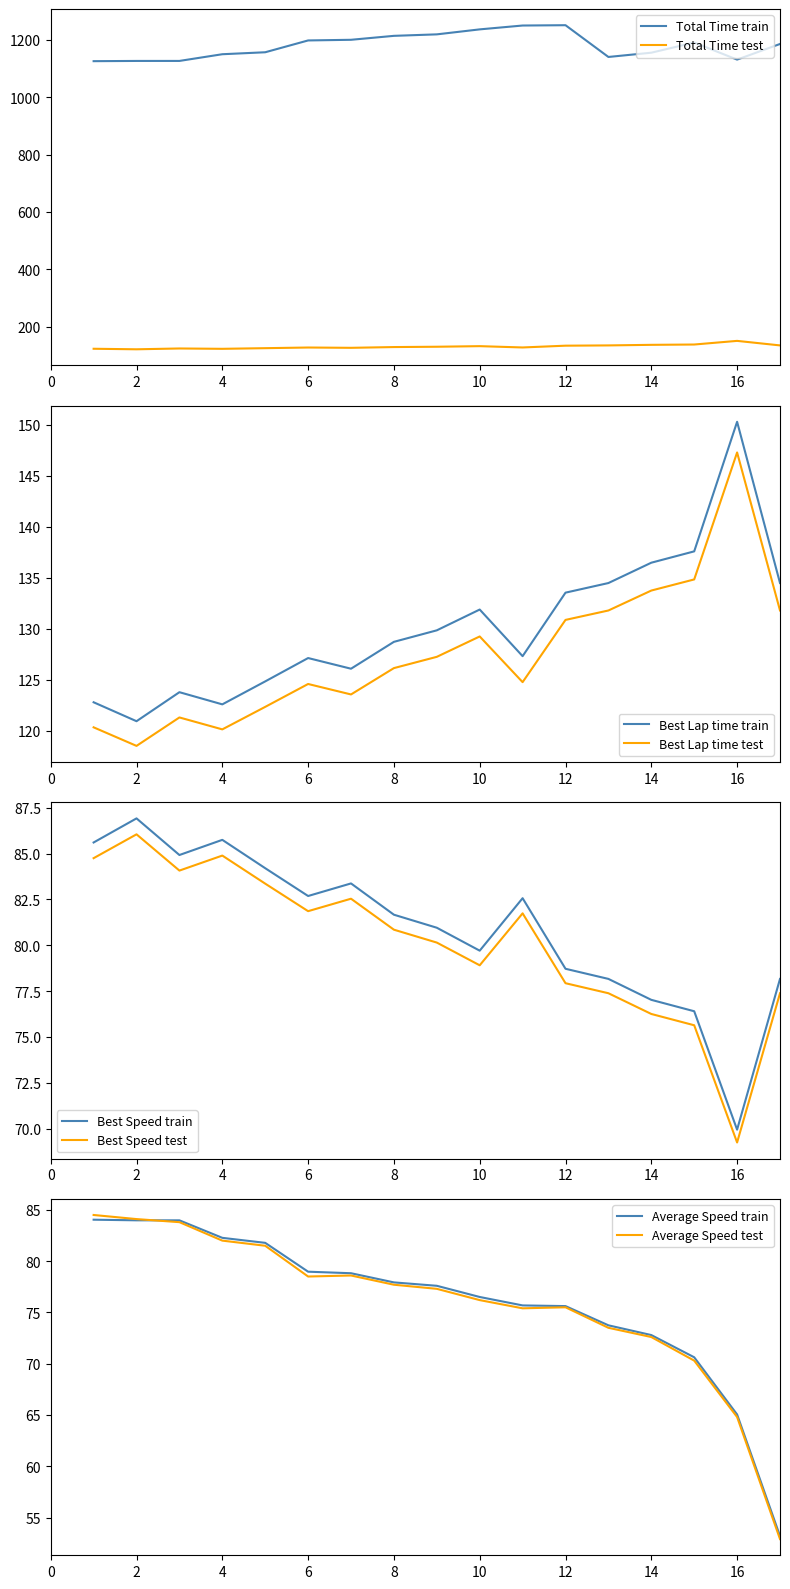

Rank the series at 10 from lowest to highest value.

Average Speed, Best Speed, Best Lap time, Total Time